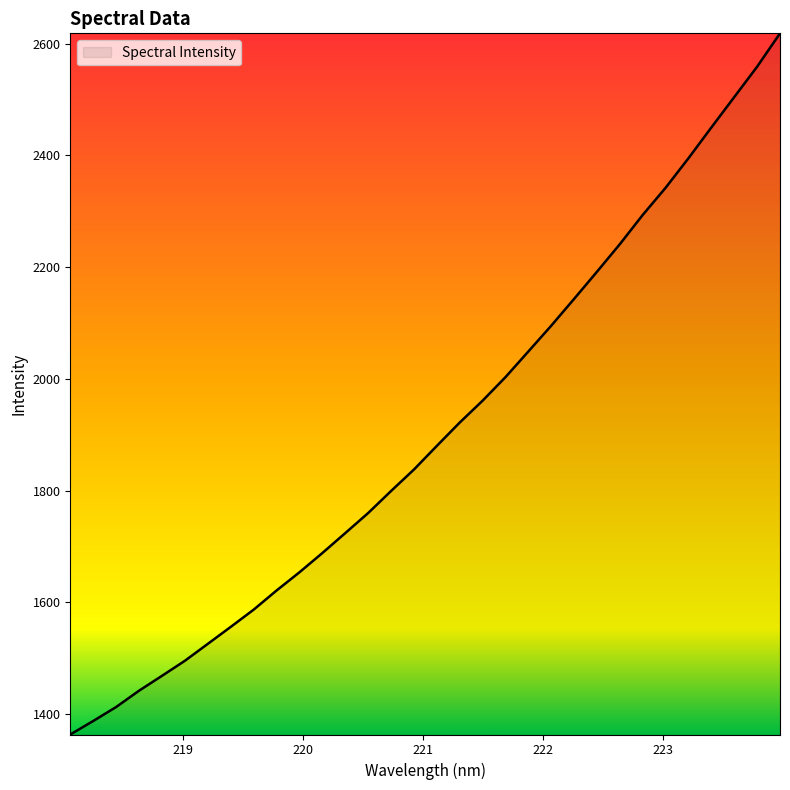

How many values are below 1880?

16